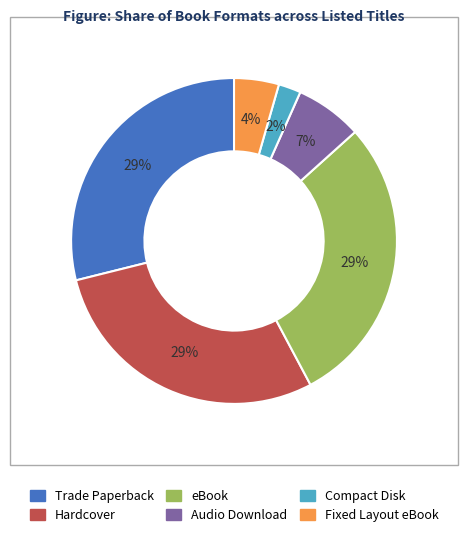

Do Audio Download and eBook together represent more than half of the pie?

No